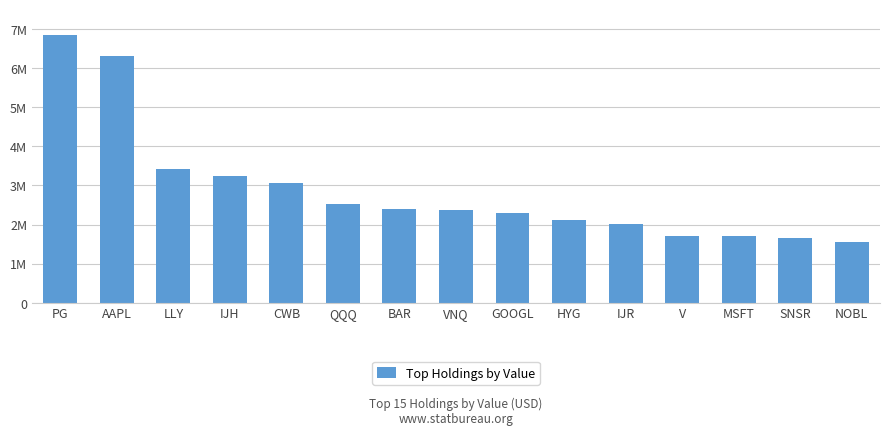

Rank the categories by value from highest to lowest.

PG, AAPL, LLY, IJH, CWB, QQQ, BAR, VNQ, GOOGL, HYG, IJR, V, MSFT, SNSR, NOBL